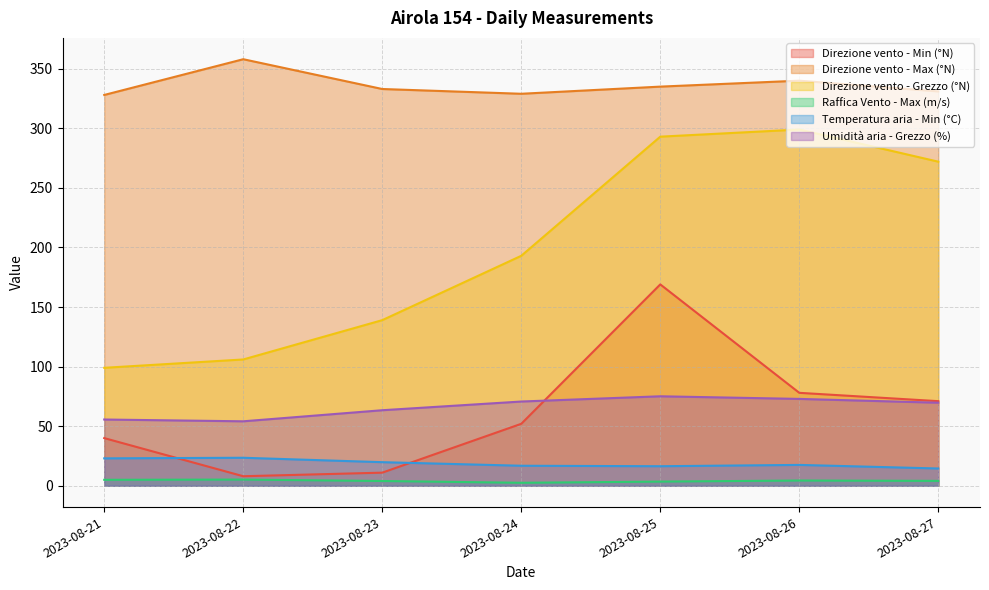

Reading left to right, extract all data points from this chart.

Direzione vento - Min (°N): 2023-08-21=40.0	2023-08-22=8.0	2023-08-23=11.0	2023-08-24=52.0	2023-08-25=169.0	2023-08-26=78.0	2023-08-27=71.0
Direzione vento - Max (°N): 2023-08-21=328.0	2023-08-22=358.0	2023-08-23=333.0	2023-08-24=329.0	2023-08-25=335.0	2023-08-26=340.0	2023-08-27=331.0
Direzione vento - Grezzo (°N): 2023-08-21=99.0	2023-08-22=106.0	2023-08-23=139.0	2023-08-24=193.0	2023-08-25=293.0	2023-08-26=299.0	2023-08-27=272.0
Raffica Vento - Max (m/s): 2023-08-21=5.0	2023-08-22=5.2	2023-08-23=4.0	2023-08-24=2.5	2023-08-25=3.5	2023-08-26=4.4	2023-08-27=4.1
Temperatura aria - Min (°C): 2023-08-21=23.0	2023-08-22=23.5	2023-08-23=19.8	2023-08-24=16.8	2023-08-25=16.4	2023-08-26=17.5	2023-08-27=14.5
Umidità aria - Grezzo (%): 2023-08-21=55.6	2023-08-22=54.1	2023-08-23=63.4	2023-08-24=70.7	2023-08-25=75.1	2023-08-26=72.9	2023-08-27=69.7